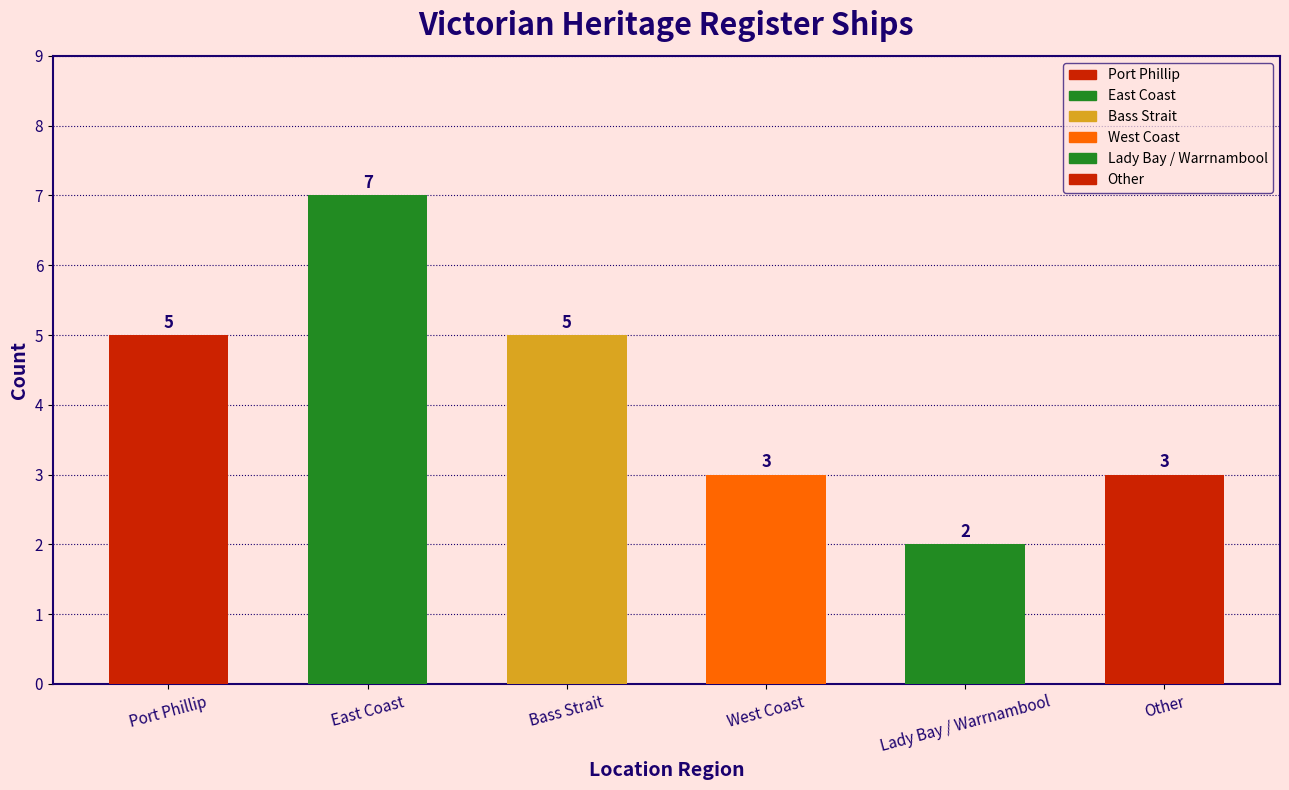

Are the bars grouped side by side (vs. stacked)?

No